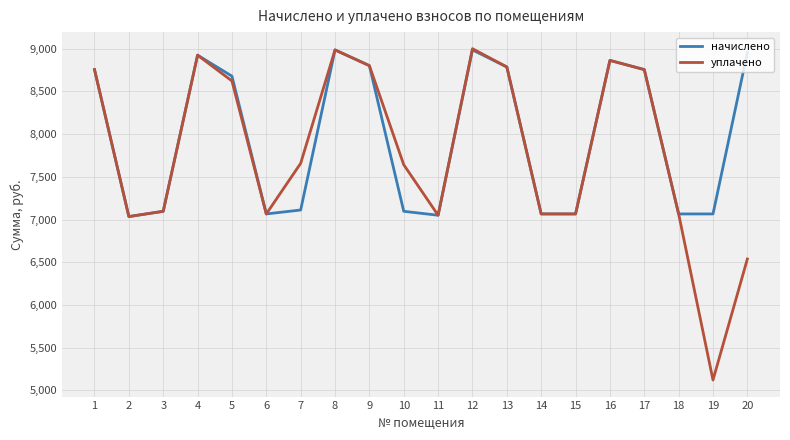

What is the smallest value displayed?

5121.6